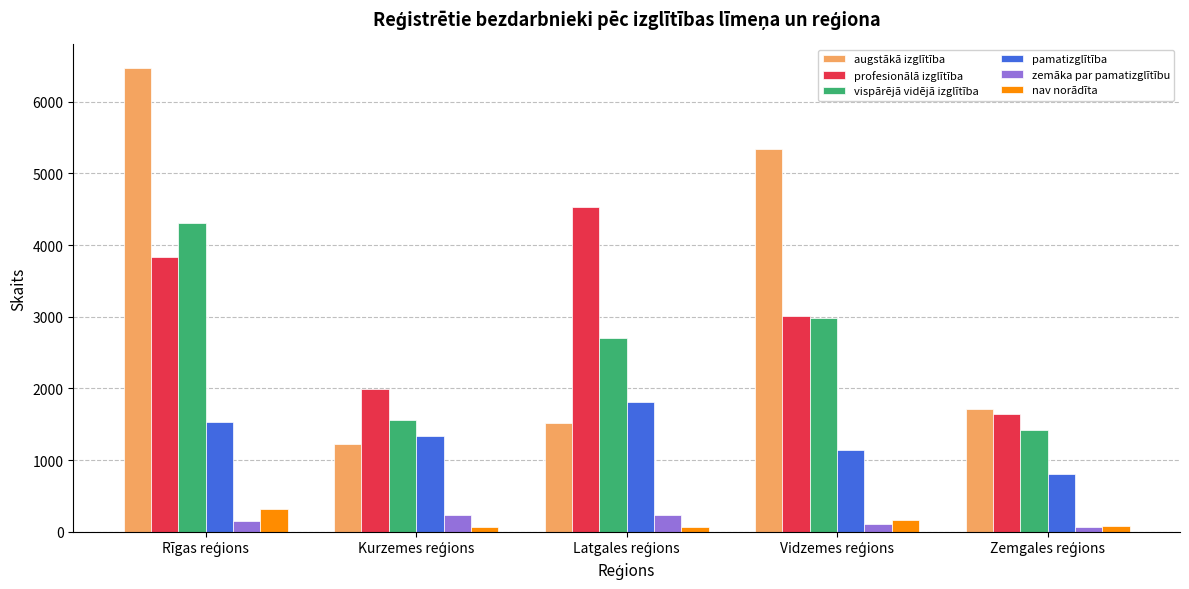

At how many categories does at least one series exceed 2304?

3